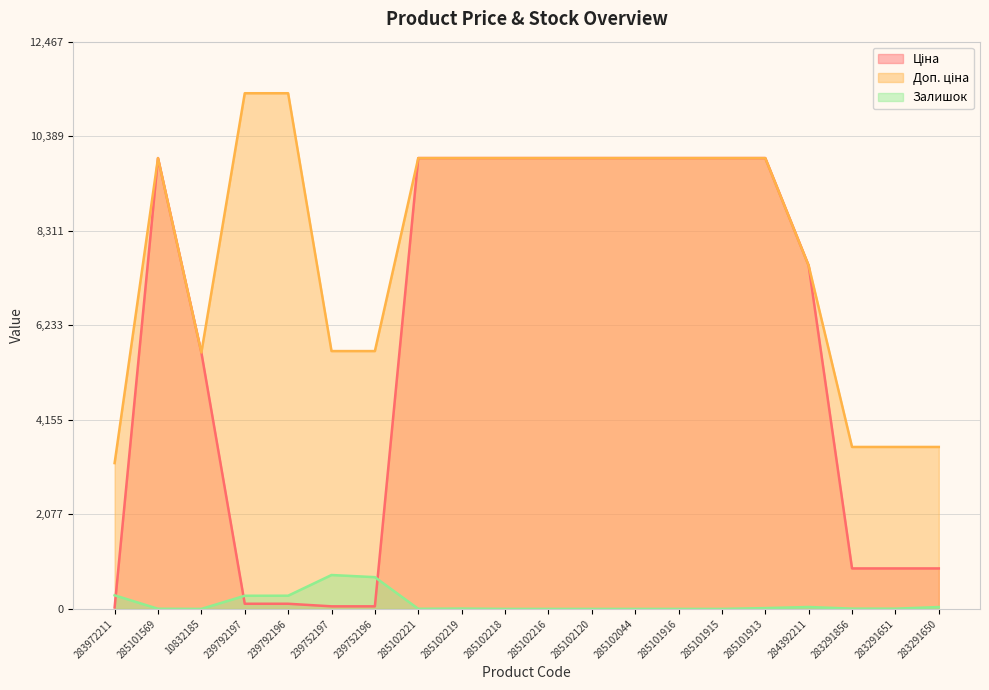

After their last crossing, which series has the higher values: Залишок or Ціна?

Ціна